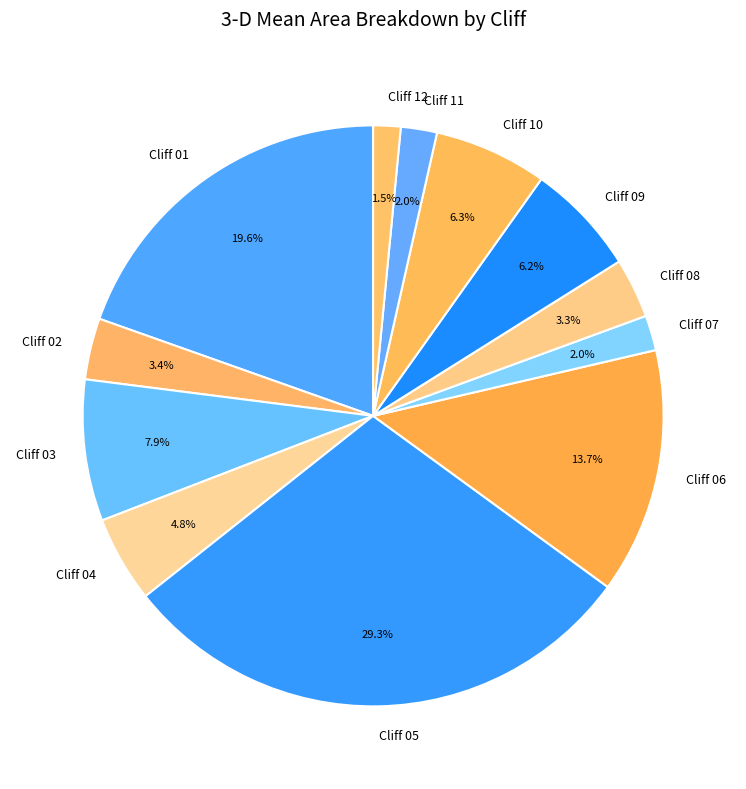

Does Cliff 04 account for over 50% of the chart?

No